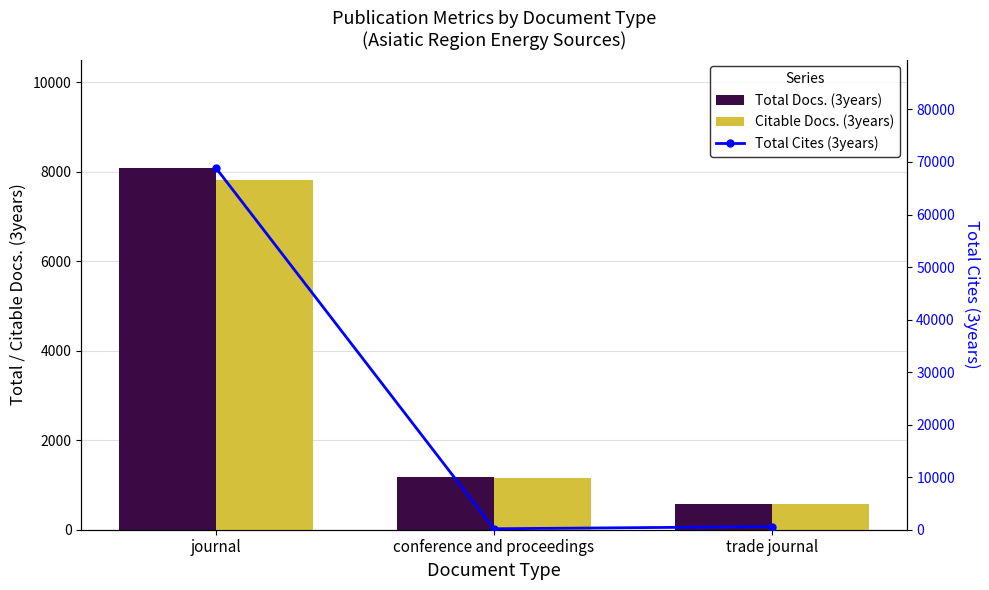

What is the difference between the Citable Docs. (3years) values at conference and proceedings and journal?

6647